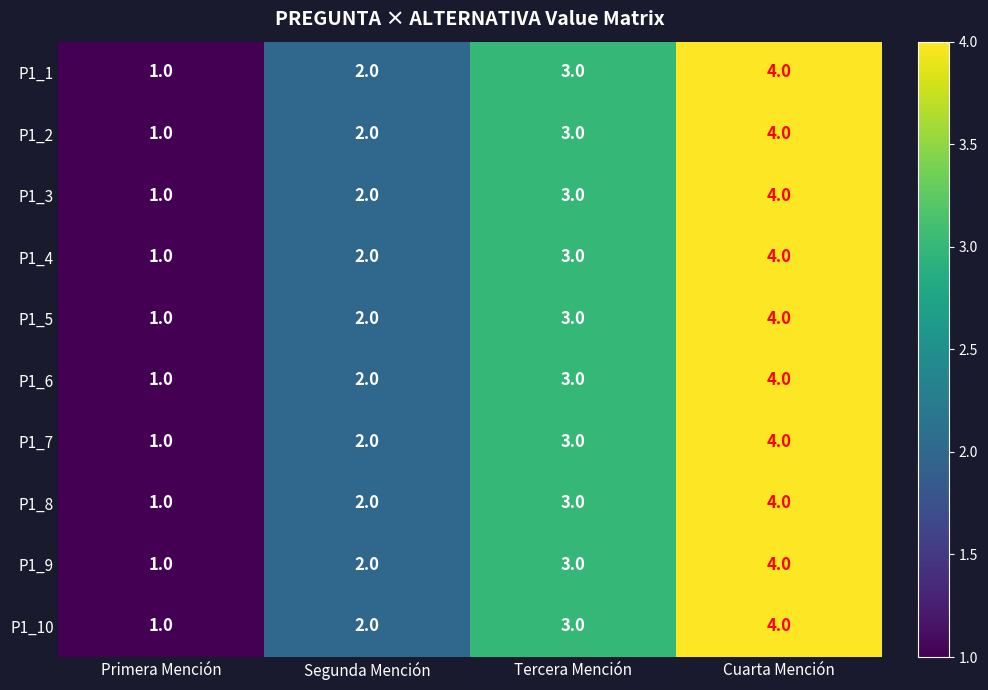

What is the total value across all series at Cuarta Mención?

40